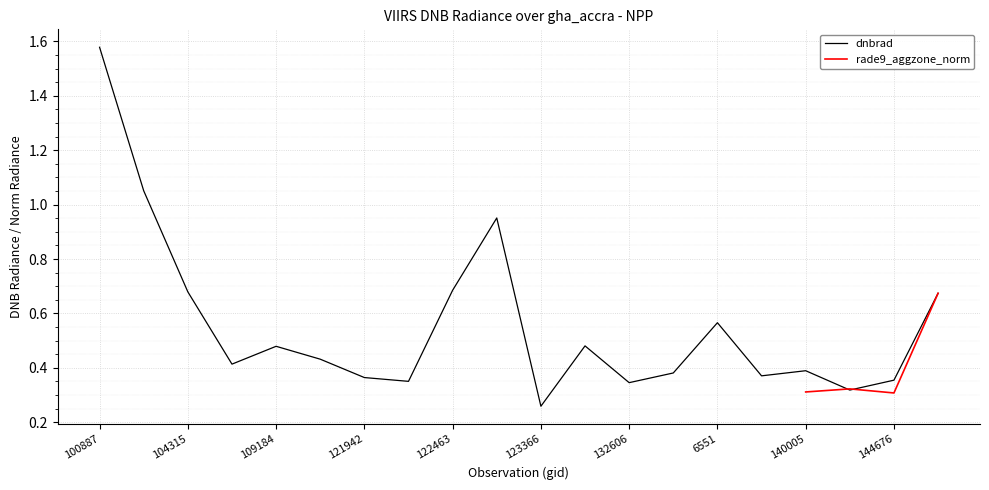

True or false: the data shows 0.2 at 104431.

False